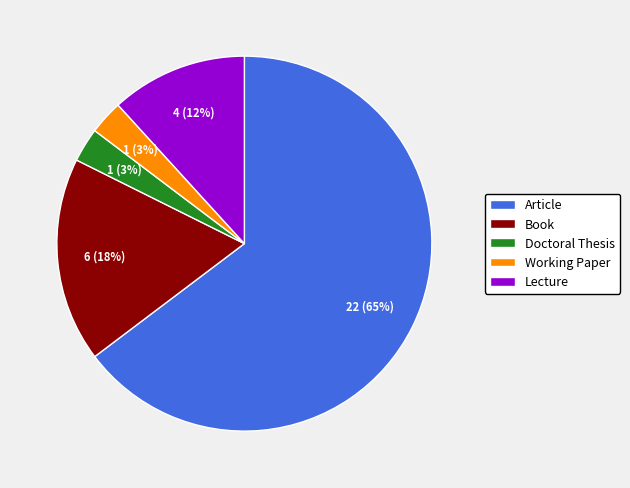

Between Book and Doctoral Thesis, which is larger?

Book